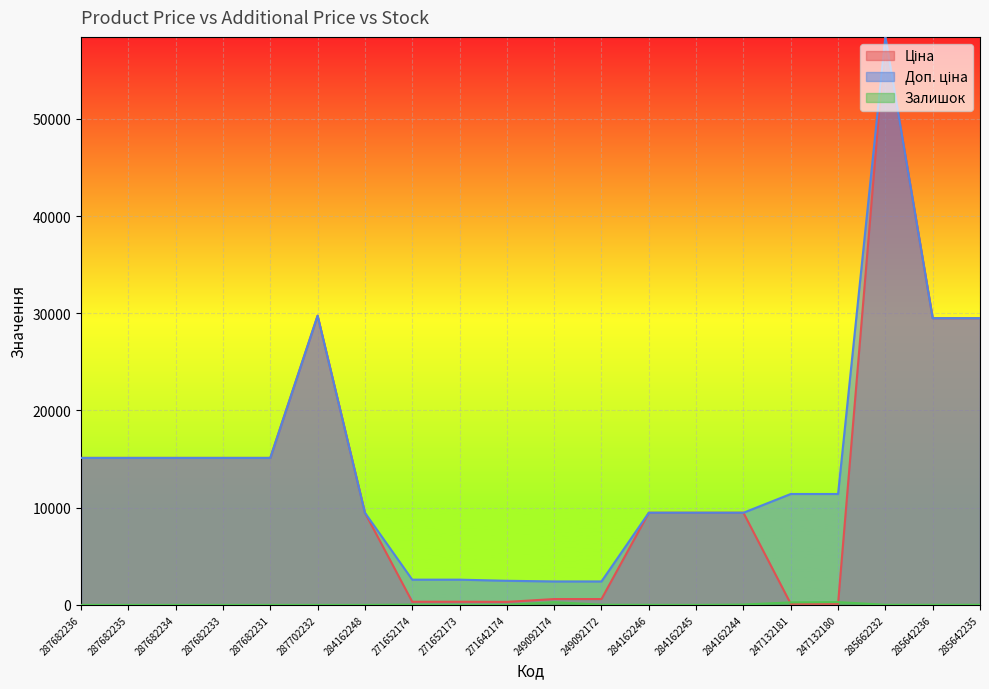

Count the number of categories in the chart.

20